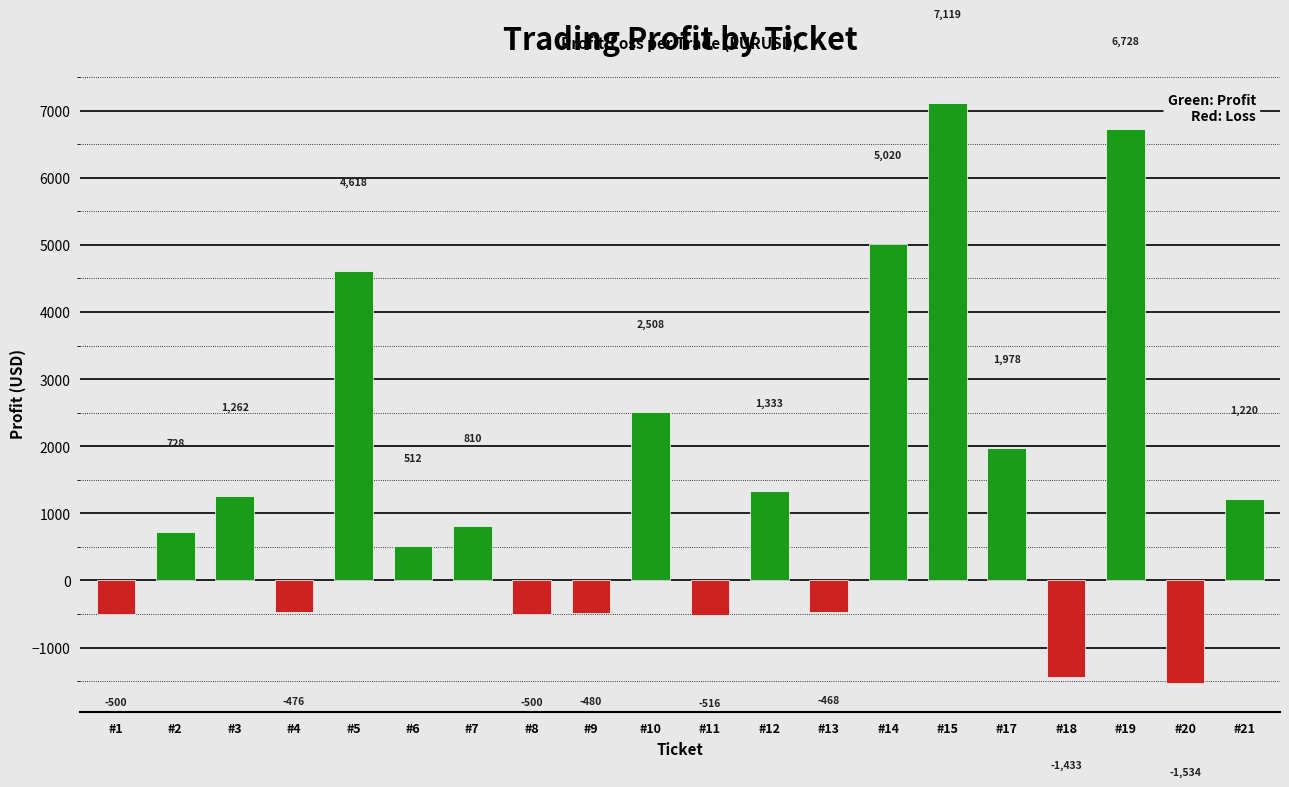

How many data points are less than 809?

10